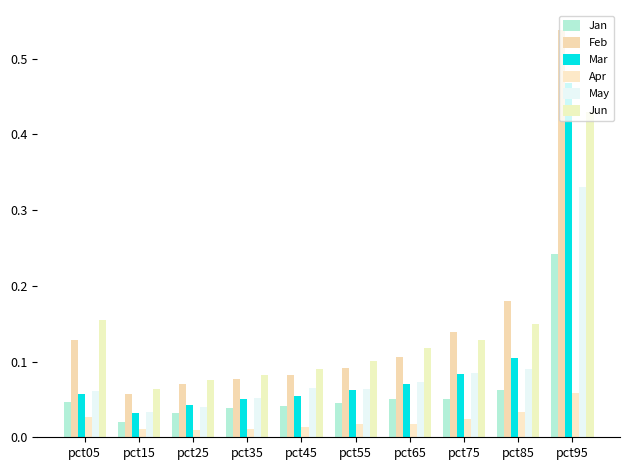

Does the chart contain any negative values?

No